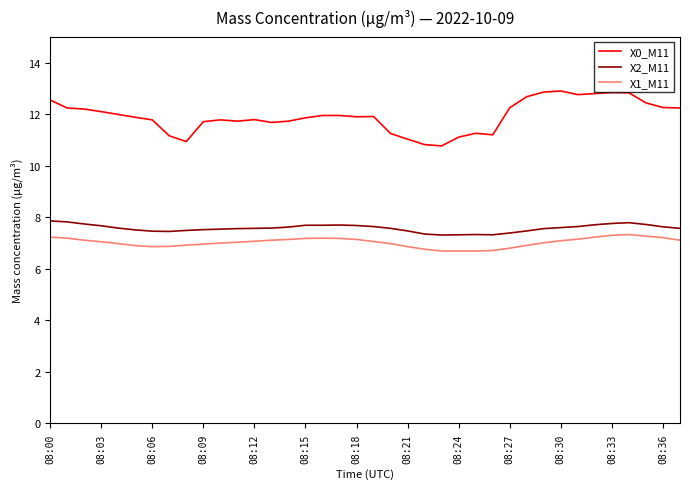

Count the number of data series in this chart.

3